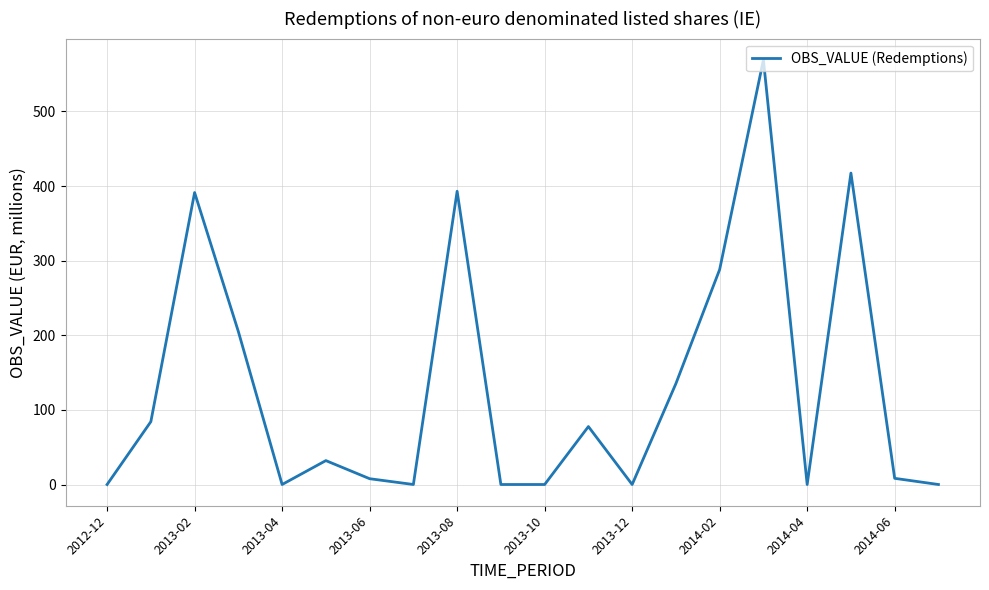

What is the maximum value shown in the chart?

569.1